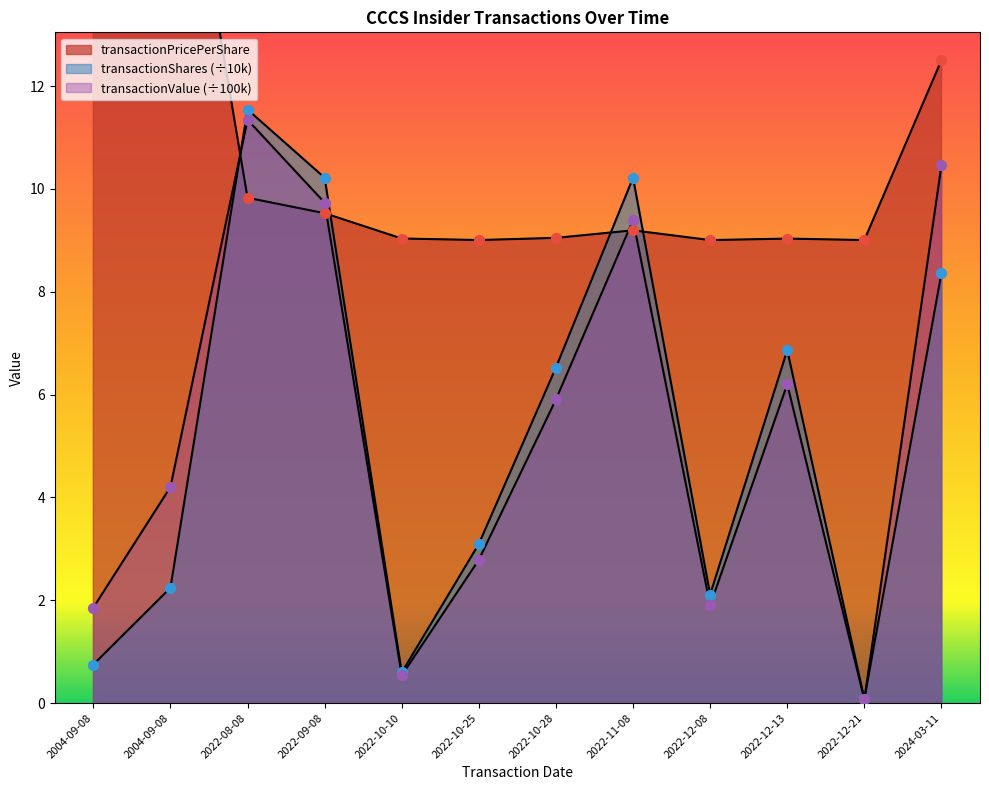

What are all the series names shown in the legend?

transactionPricePerShare, transactionShares, transactionValue